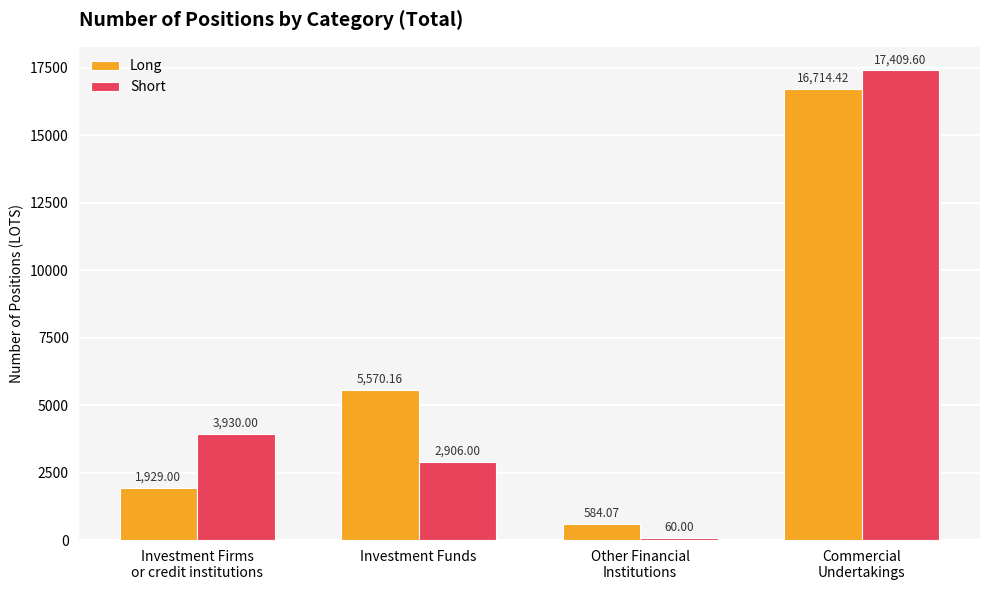

Reading left to right, extract all data points from this chart.

Long: 1929.0	5570.2	584.1	16714.4
Short: 3930.0	2906.0	60.0	17409.6